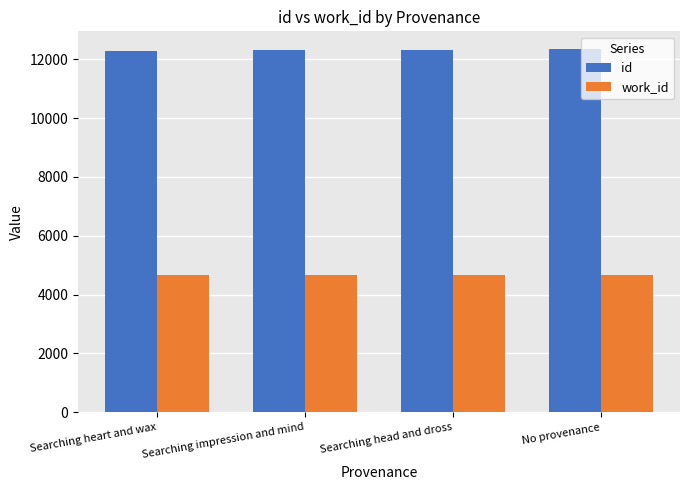

What is the spread (max minus min) of values at Searching head and dross?

7646